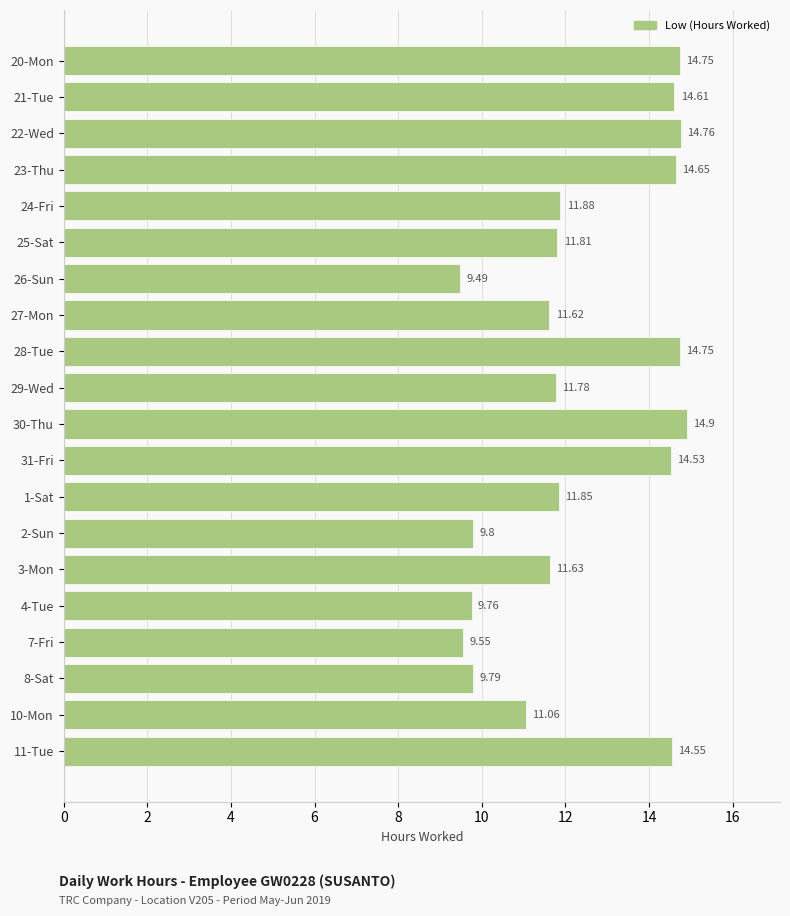

Count the number of values greater than 11.

15